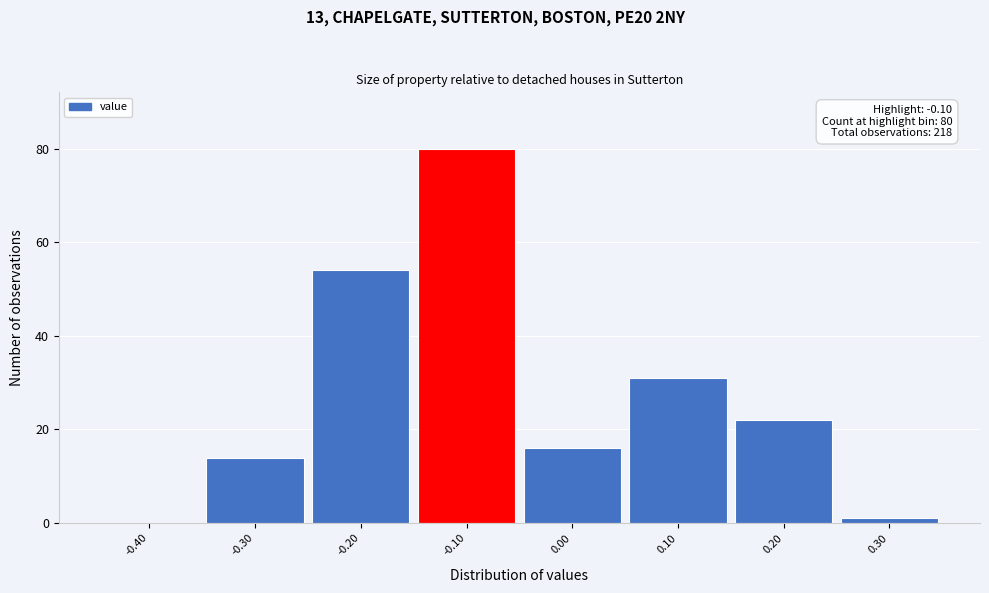

Which range on the x-axis has the tallest bar?

-0.15 to -0.05